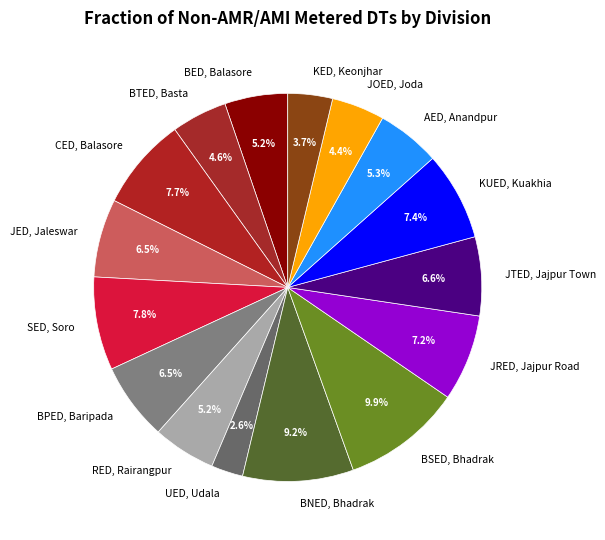

Between BNED, Bhadrak and BTED, Basta, which is larger?

BNED, Bhadrak